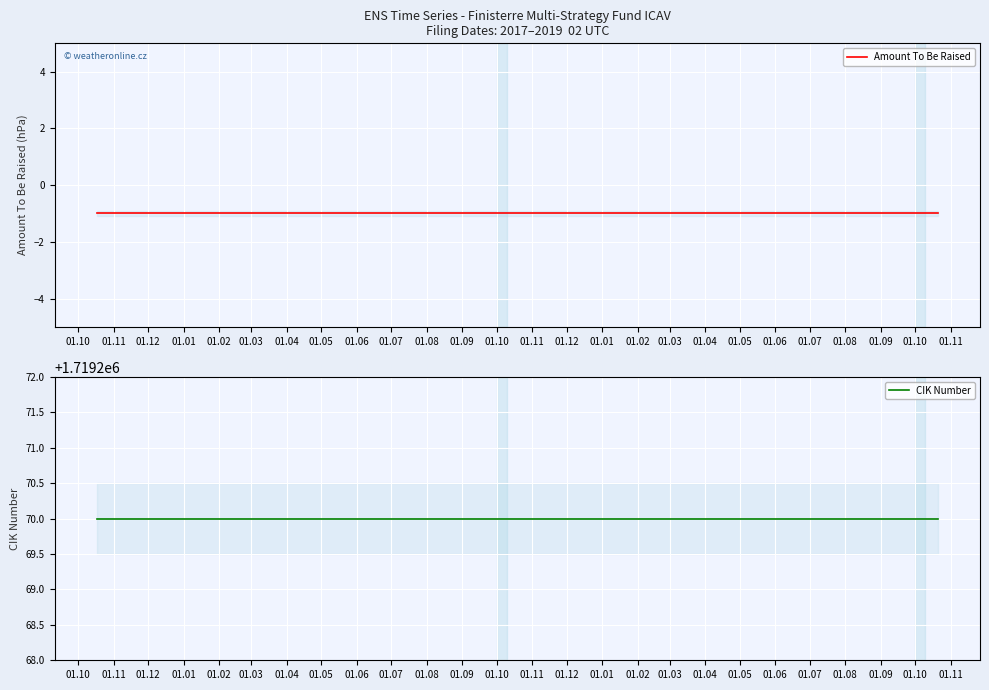

How many lines are shown in the chart?

2